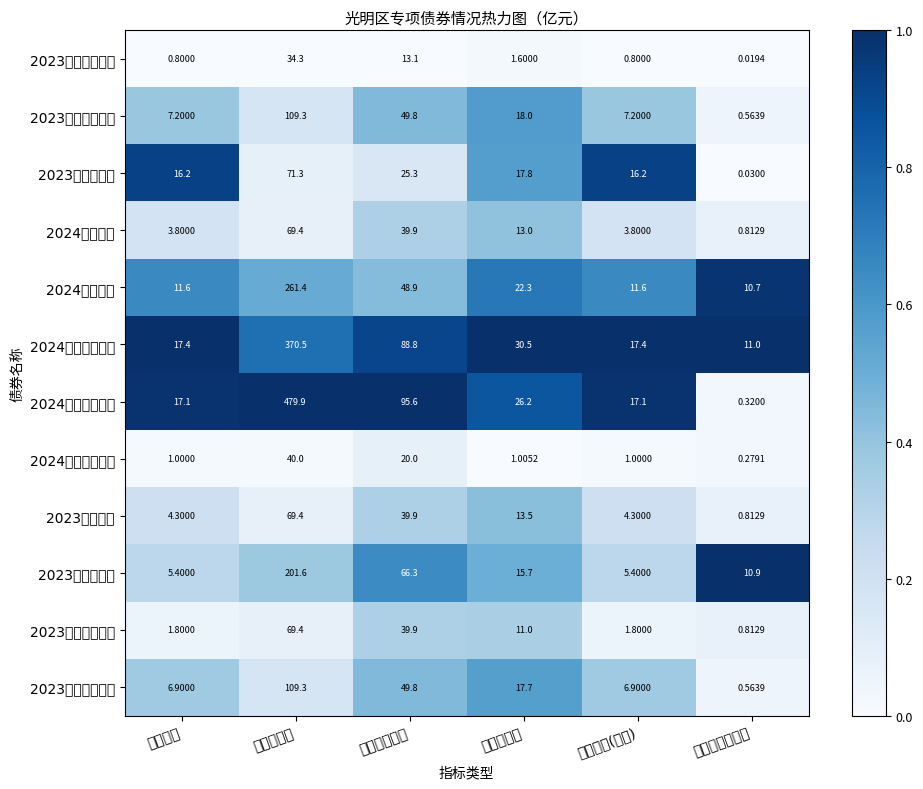

Reading left to right, extract all data points from this chart.

2023（四十三期）: 债券规模=0.8	项目总投资=34.3	债券资金安排=13.1	已实现投资=1.6	债券资金(投资)=0.8	已取得项目收益=0.0
2023（六十三期）: 债券规模=7.2	项目总投资=109.3	债券资金安排=49.8	已实现投资=18.0	债券资金(投资)=7.2	已取得项目收益=0.6
2023（六十期）: 债券规模=16.2	项目总投资=71.3	债券资金安排=25.3	已实现投资=17.8	债券资金(投资)=16.2	已取得项目收益=0.0
2024（三期）: 债券规模=3.8	项目总投资=69.4	债券资金安排=39.9	已实现投资=13.0	债券资金(投资)=3.8	已取得项目收益=0.8
2024（九期）: 债券规模=11.6	项目总投资=261.4	债券资金安排=48.9	已实现投资=22.3	债券资金(投资)=11.6	已取得项目收益=10.7
2024（三十二期）: 债券规模=17.4	项目总投资=370.5	债券资金安排=88.8	已实现投资=30.5	债券资金(投资)=17.4	已取得项目收益=11.0
2024（五十五期）: 债券规模=17.1	项目总投资=479.9	债券资金安排=95.6	已实现投资=26.2	债券资金(投资)=17.1	已取得项目收益=0.3
2024（六十三期）: 债券规模=1.0	项目总投资=40.0	债券资金安排=20.0	已实现投资=1.0	债券资金(投资)=1.0	已取得项目收益=0.3
2023（三期）: 债券规模=4.3	项目总投资=69.4	债券资金安排=39.9	已实现投资=13.5	债券资金(投资)=4.3	已取得项目收益=0.8
2023（十三期）: 债券规模=5.4	项目总投资=201.6	债券资金安排=66.3	已实现投资=15.7	债券资金(投资)=5.4	已取得项目收益=10.9
2023（三十一期）: 债券规模=1.8	项目总投资=69.4	债券资金安排=39.9	已实现投资=11.0	债券资金(投资)=1.8	已取得项目收益=0.8
2023（三十五期）: 债券规模=6.9	项目总投资=109.3	债券资金安排=49.8	已实现投资=17.7	债券资金(投资)=6.9	已取得项目收益=0.6